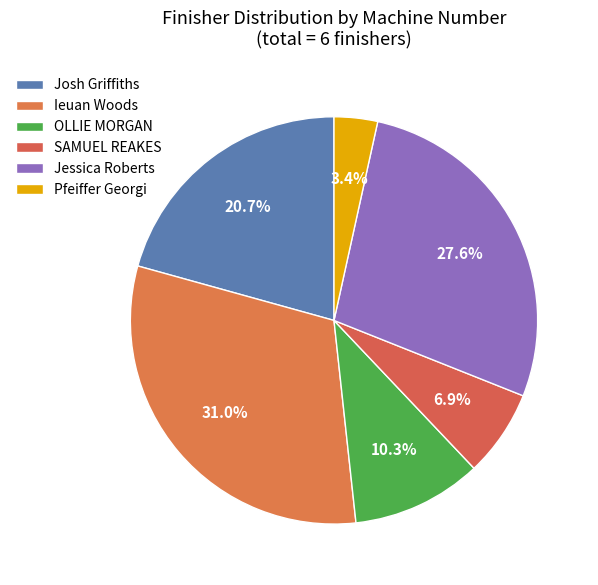

What portion of the pie excludes Jessica Roberts?

72.4%